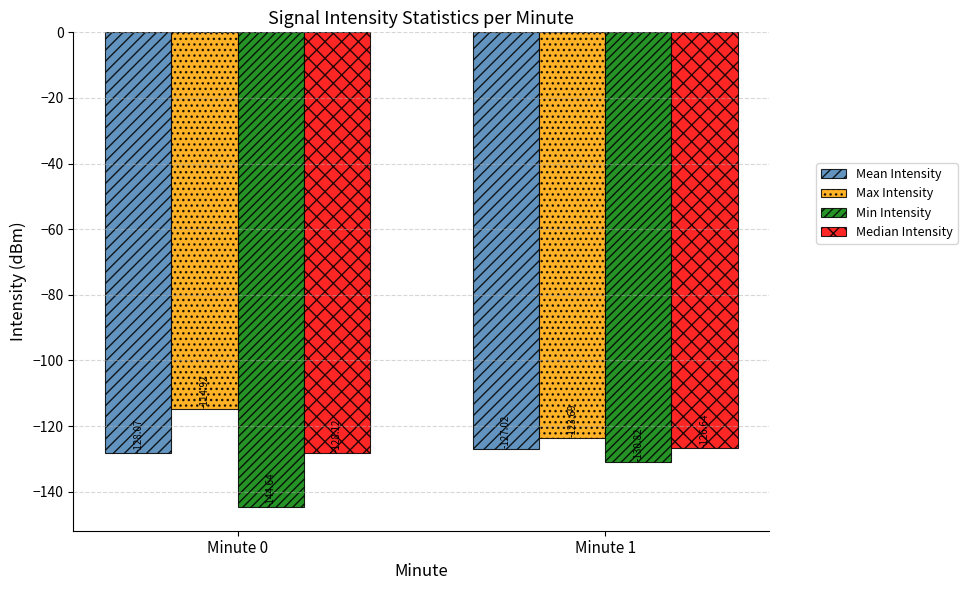

How many bars are there in each group?

4